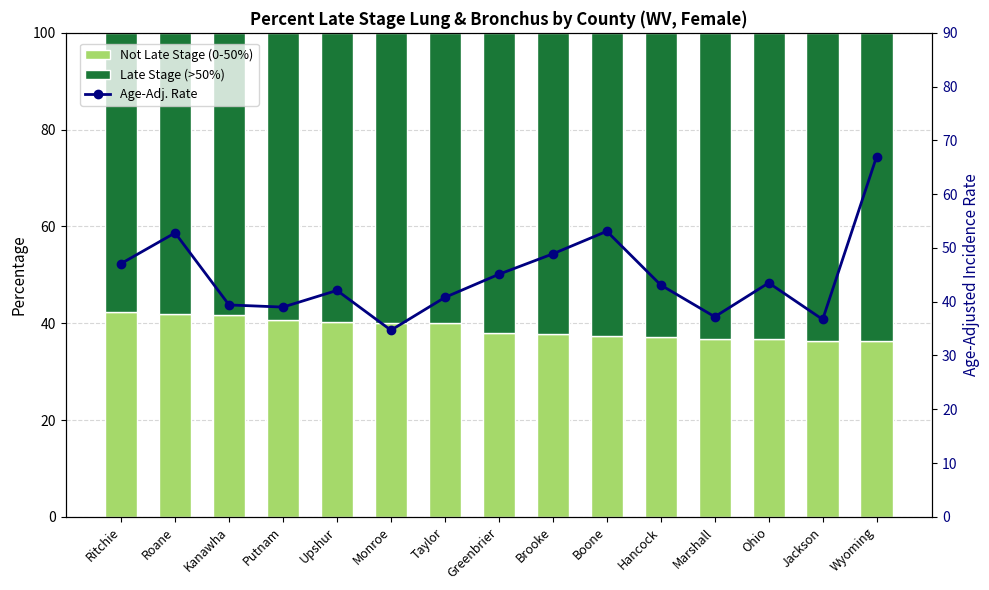

The value of Late Stage (>50%) at Boone is 94.8. True or false?

False